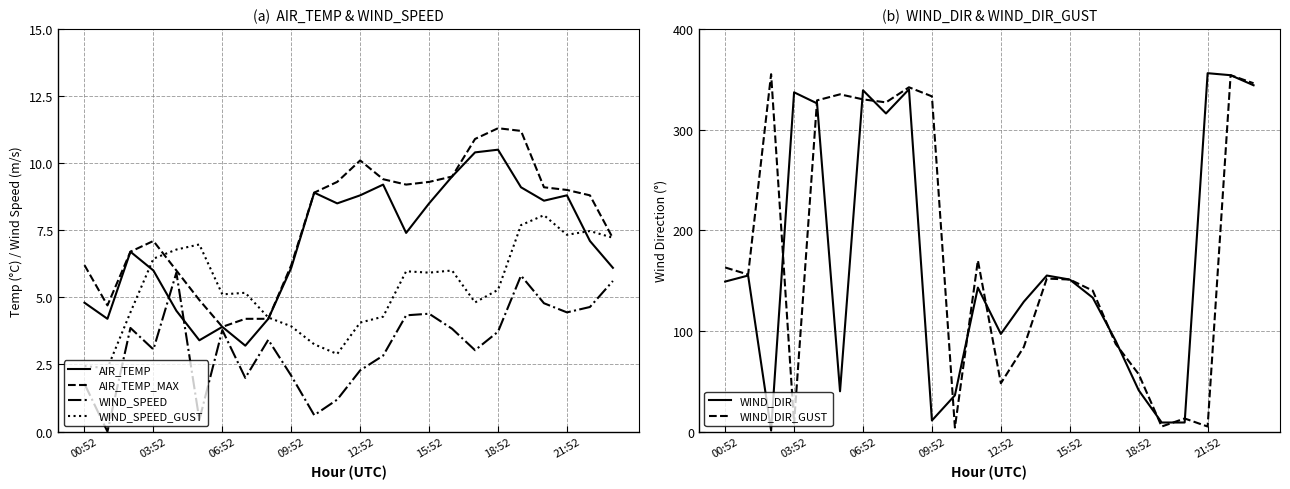

Reading right to left, transcribe all the data shown in this chart.

AIR_TEMP: 6.1	7.1	8.8	8.6	9.1	10.5	10.4	9.5	8.5	7.4	9.2	8.8	8.5	8.9	6.1	4.2	3.2	3.9	3.4	4.5	6.0	6.7	4.2	4.8
AIR_TEMP_MAX: 7.2	8.8	9.0	9.1	11.2	11.3	10.9	9.5	9.3	9.2	9.4	10.1	9.3	8.9	6.2	4.2	4.2	3.9	4.9	6.0	7.1	6.7	4.7	6.2
WIND_SPEED: 5.6	4.6	4.4	4.8	5.8	3.7	3.0	3.8	4.4	4.3	2.8	2.3	1.2	0.6	2.1	3.4	2.0	3.8	0.4	5.9	3.1	3.9	0.0	1.8
WIND_SPEED_GUST: 7.2	7.5	7.3	8.1	7.7	5.3	4.8	6.0	5.9	6.0	4.3	4.1	2.9	3.2	3.9	4.2	5.2	5.1	7.0	6.8	6.4	4.4	2.4	2.4
WIND_DIR: 344.0	354.0	356.0	9.0	9.0	41.0	90.0	133.0	151.0	155.0	129.0	97.0	143.0	36.0	11.0	340.0	316.0	339.0	40.0	326.0	337.0	1.0	155.0	149.0
WIND_DIR_GUST: 346.0	354.0	5.0	13.0	5.0	57.0	87.0	140.0	151.0	152.0	84.0	48.0	170.0	4.0	333.0	342.0	327.0	330.0	335.0	329.0	8.0	355.0	156.0	163.0